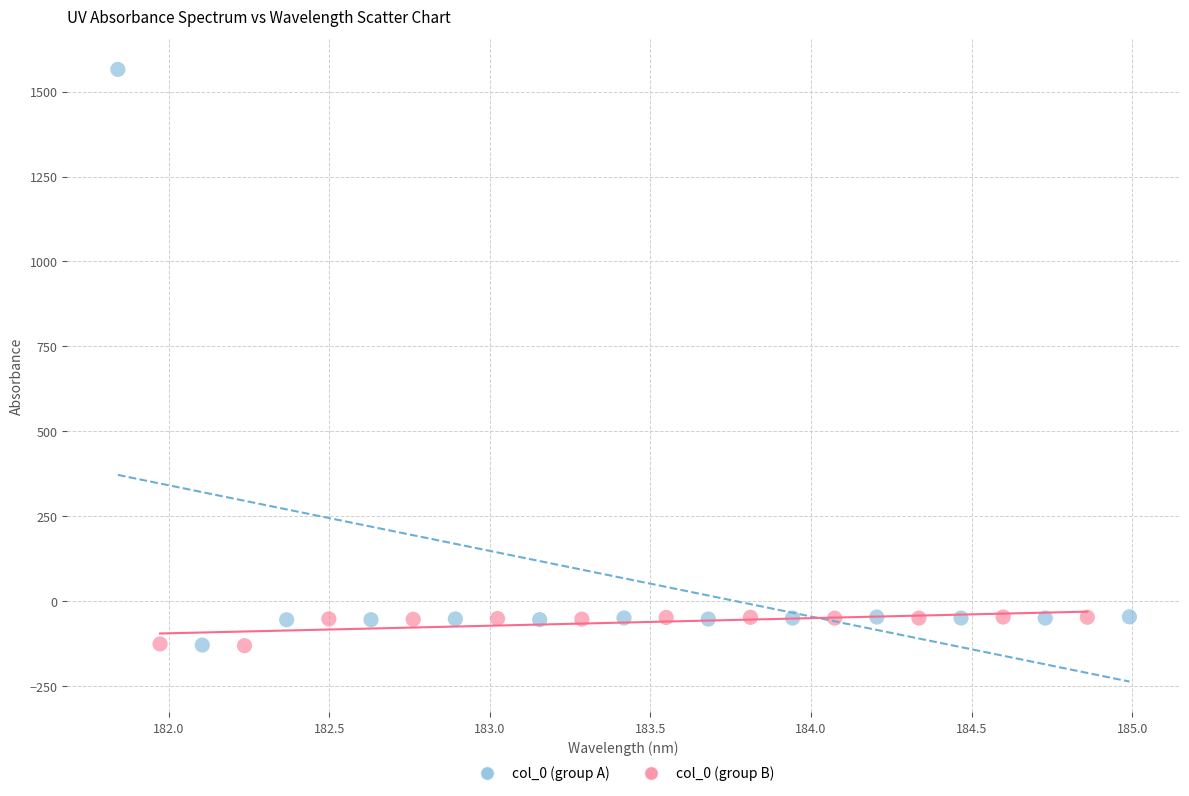

Which series contains the highest Y value?

col_0 (group A)